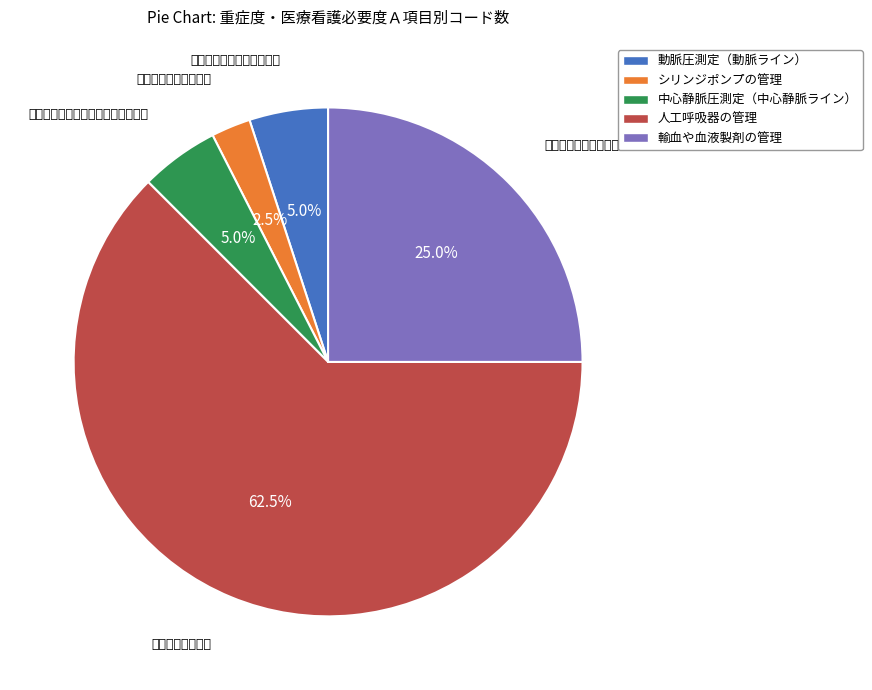

Do シリンジポンプの管理 and 動脈圧測定（動脈ライン） together represent more than half of the pie?

No